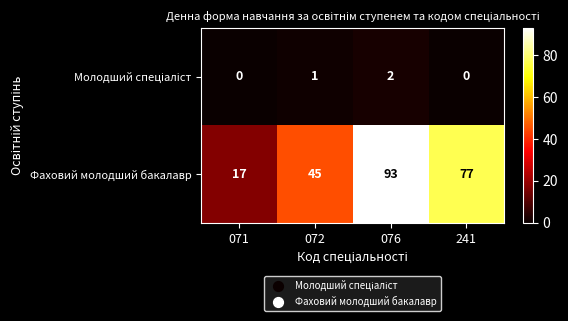

Between 071 and 241, which series saw the biggest shift?

Фаховий молодший бакалавр